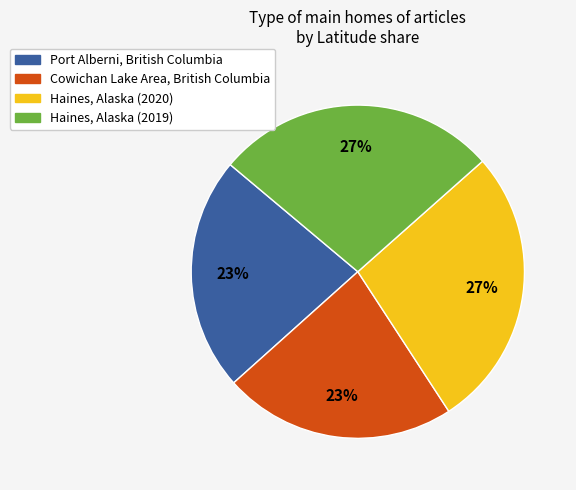

Is the sum of Cowichan Lake Area, British Columbia and Port Alberni, British Columbia greater than half?

No